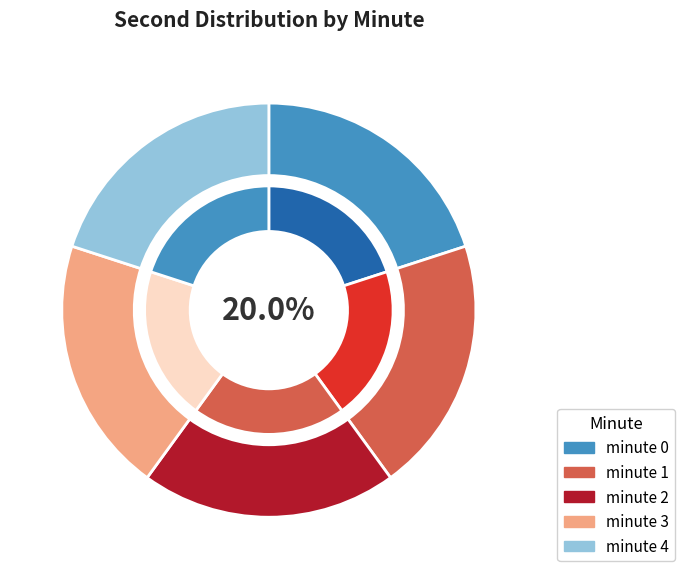

What is the smallest slice in the pie chart?

minute 0